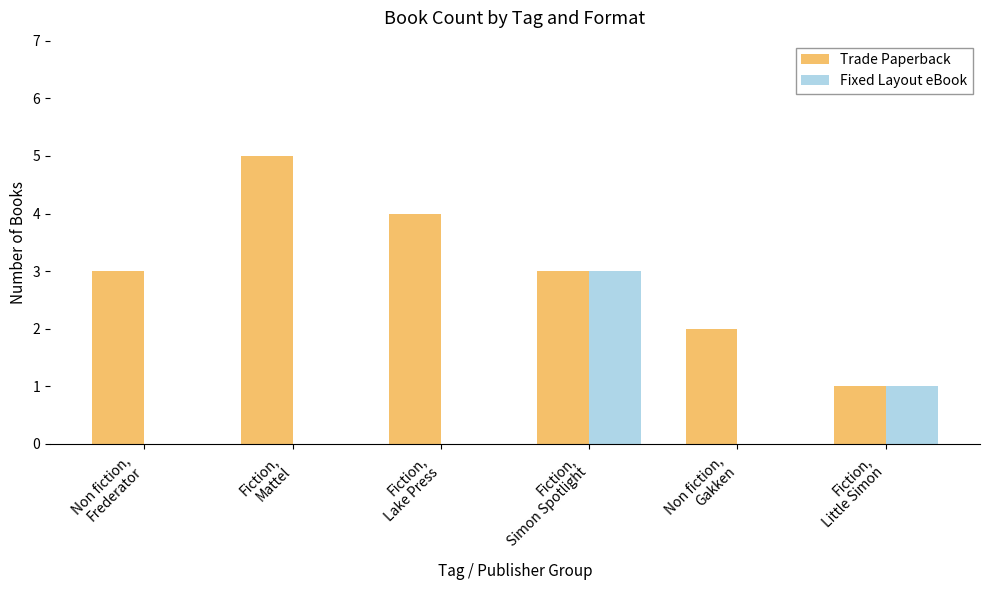

True or false: Trade Paperback has a value of 3 at Fiction,
Mattel.

False